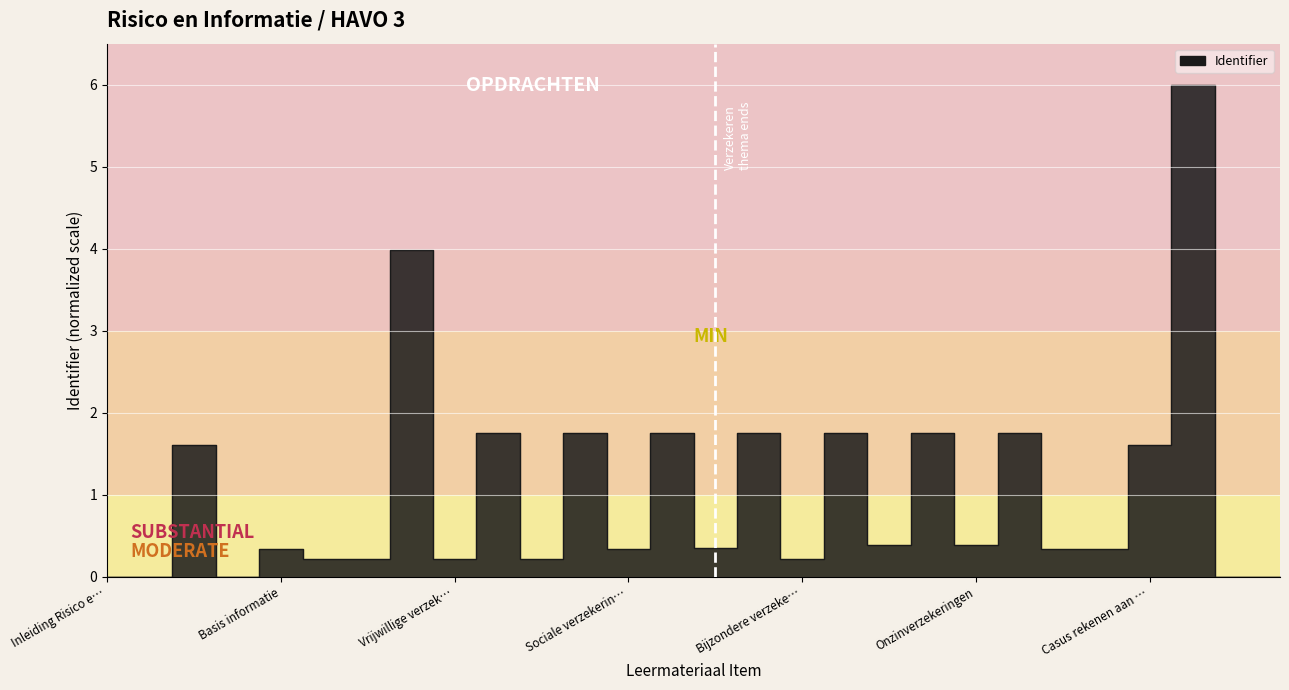

How many lines are shown in the chart?

1